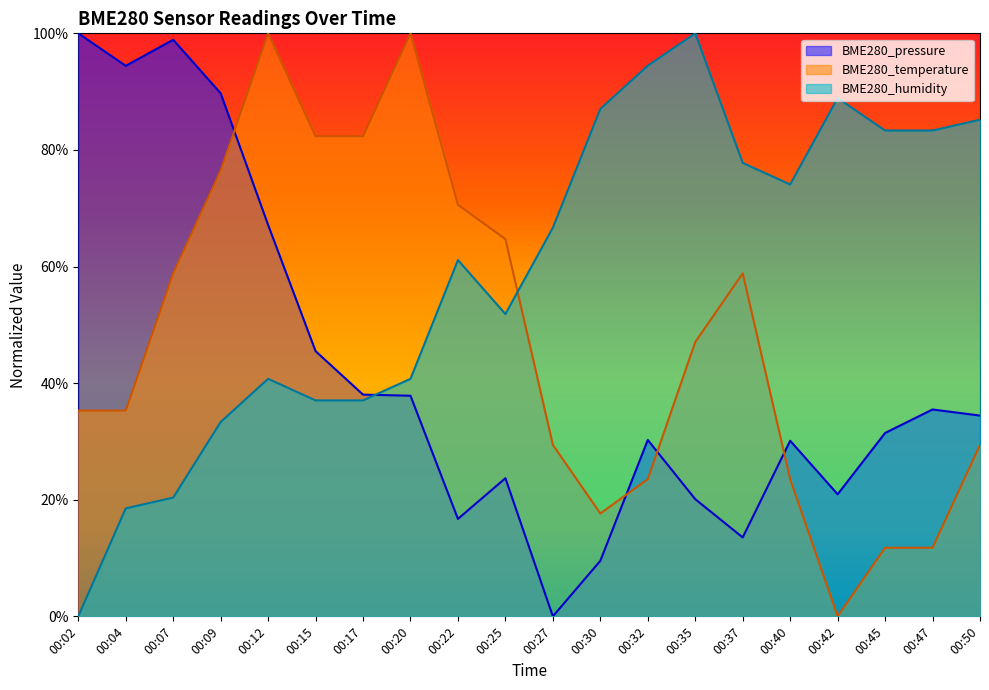

Is it true that BME280_humidity equals 87.0 at 00:30?

True